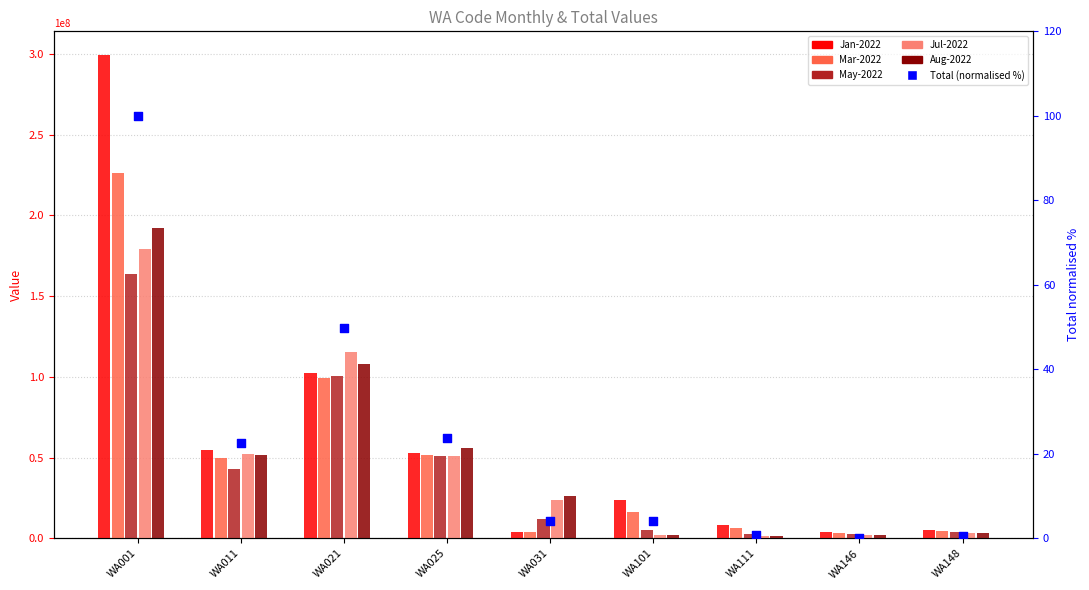

Which series has the largest Y range (max minus min)?

Jan-2022